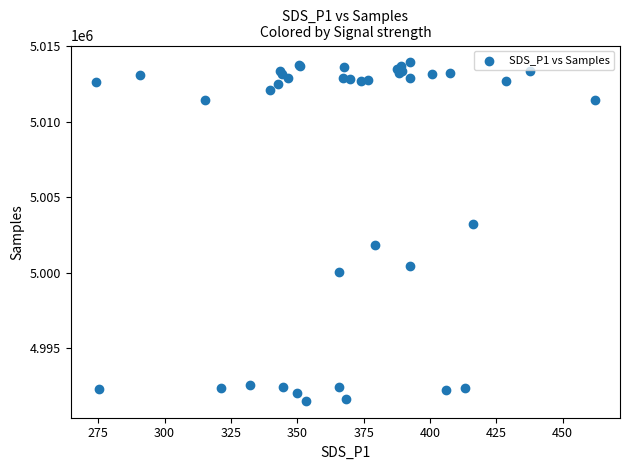

What Y value in the scatter plot is closest to 5002714?

5003189